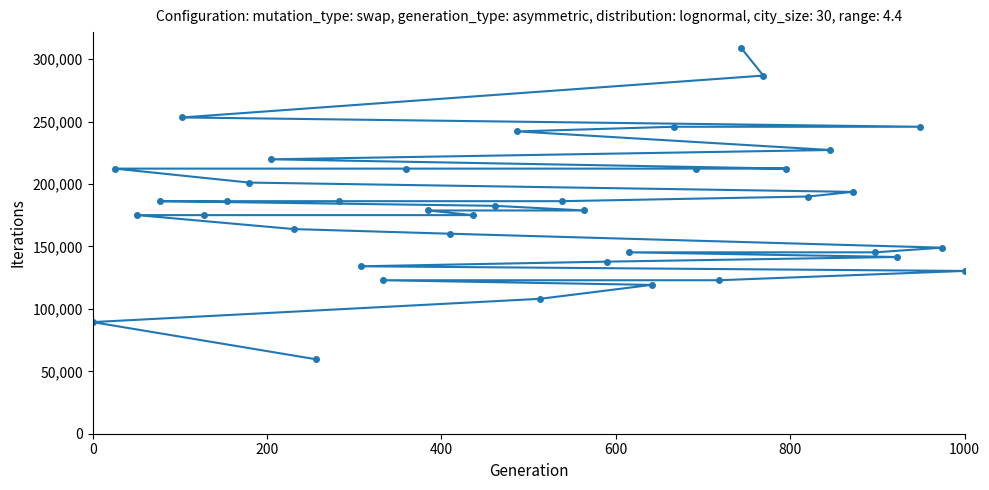

What is the smallest value displayed?

59613.0